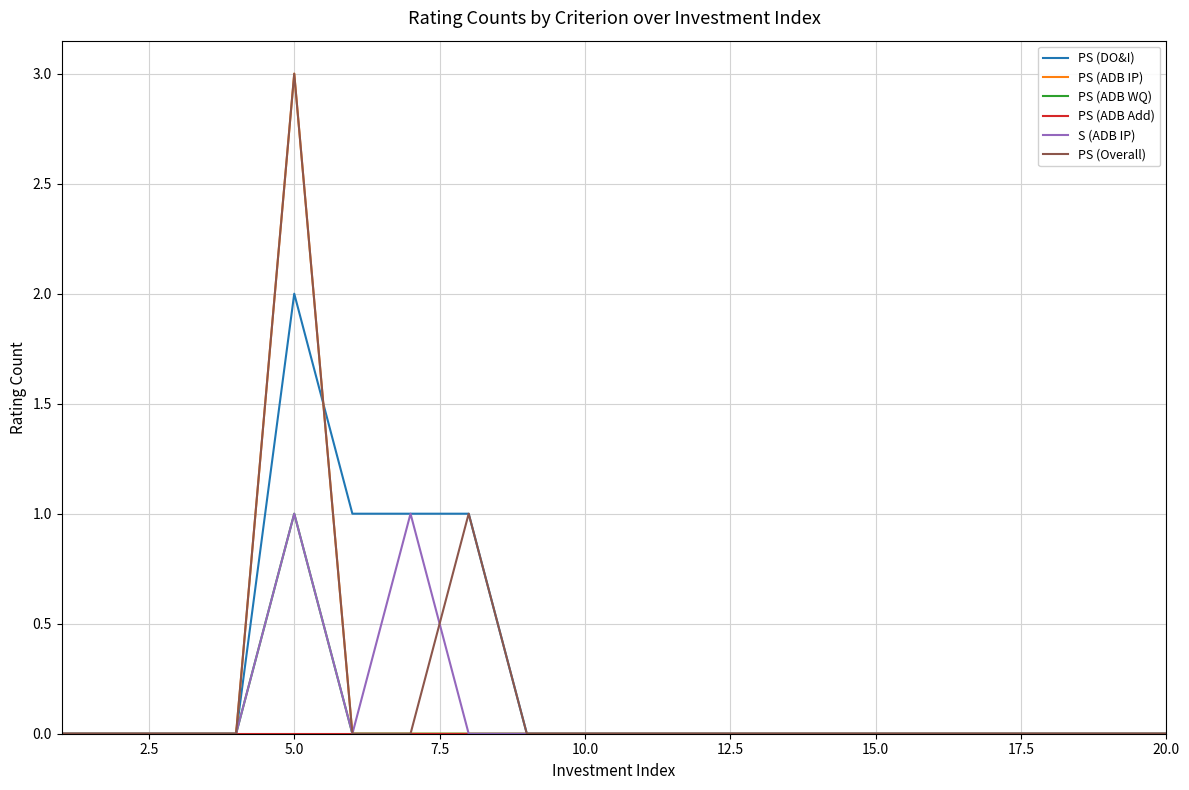

What is the maximum value for PS (ADB IP)?

3